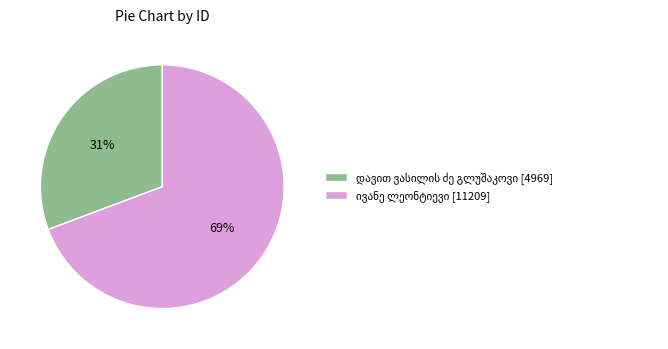

To the nearest percent, what is the average slice percentage?

50%